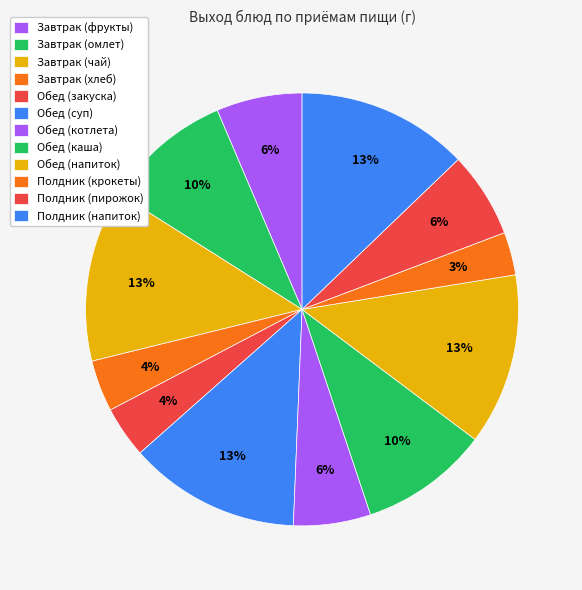

How many segments does this pie chart have?

12